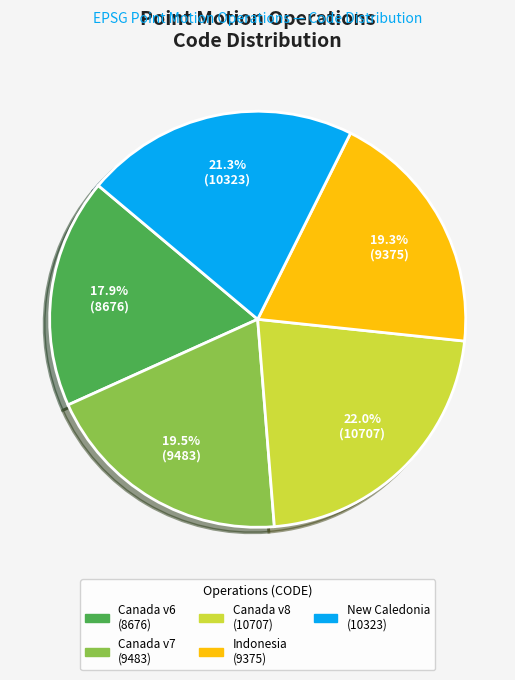

Does any single category account for the majority?

No